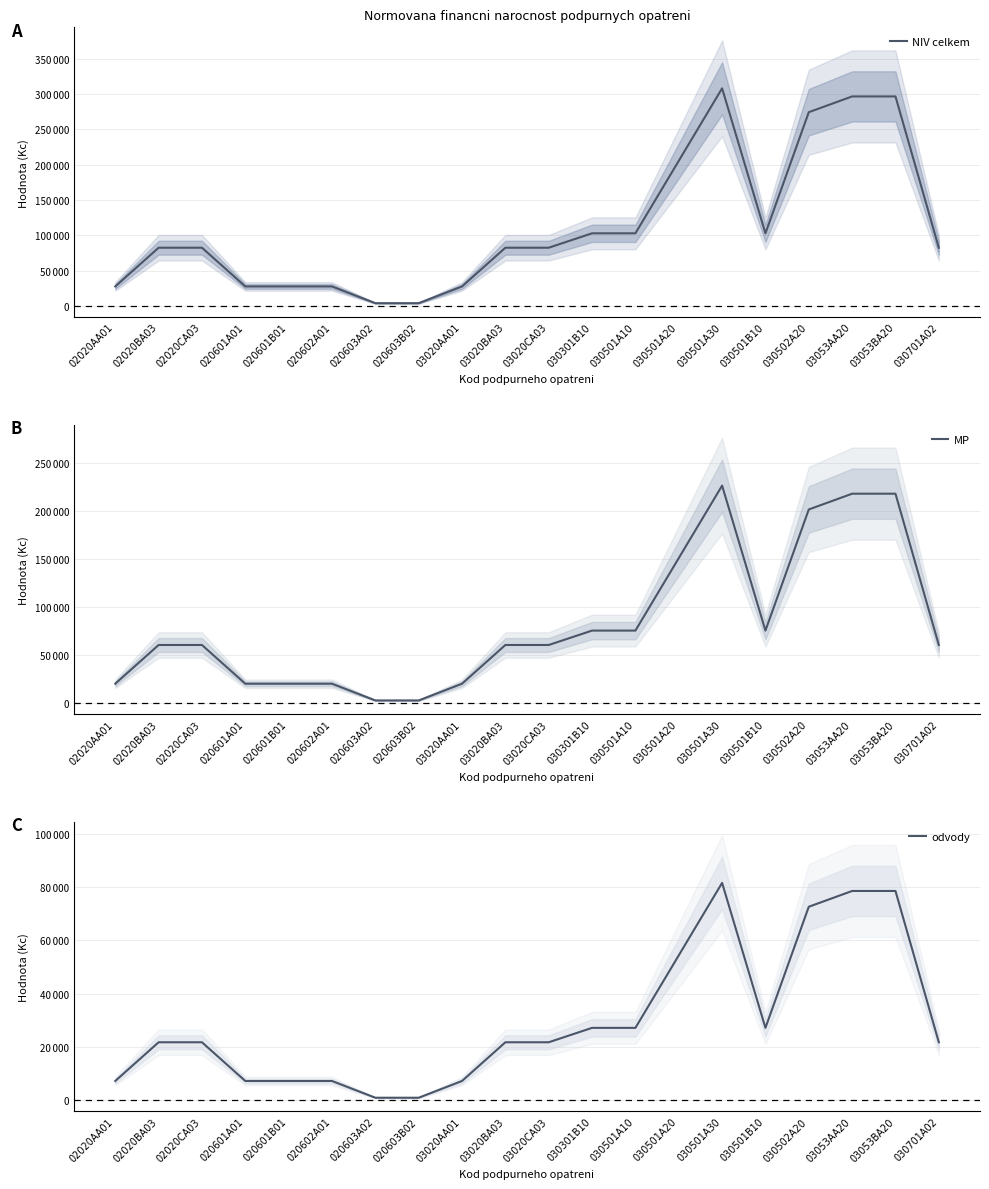

How many lines are shown in the chart?

3